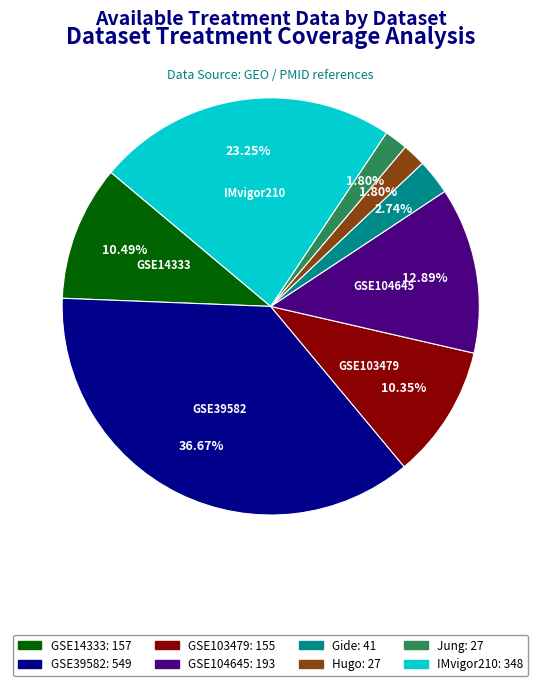

True or false: GSE39582 accounts for 37% of the total.

True